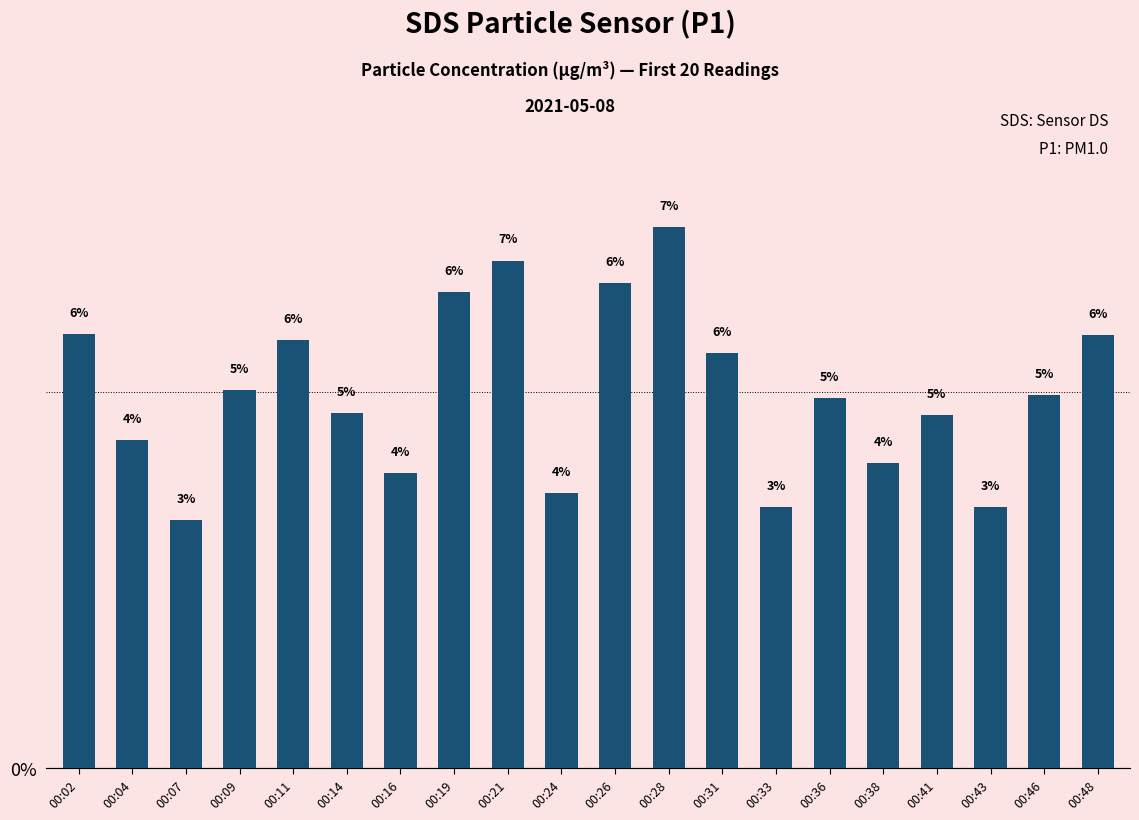

How many bars are there in total?

20